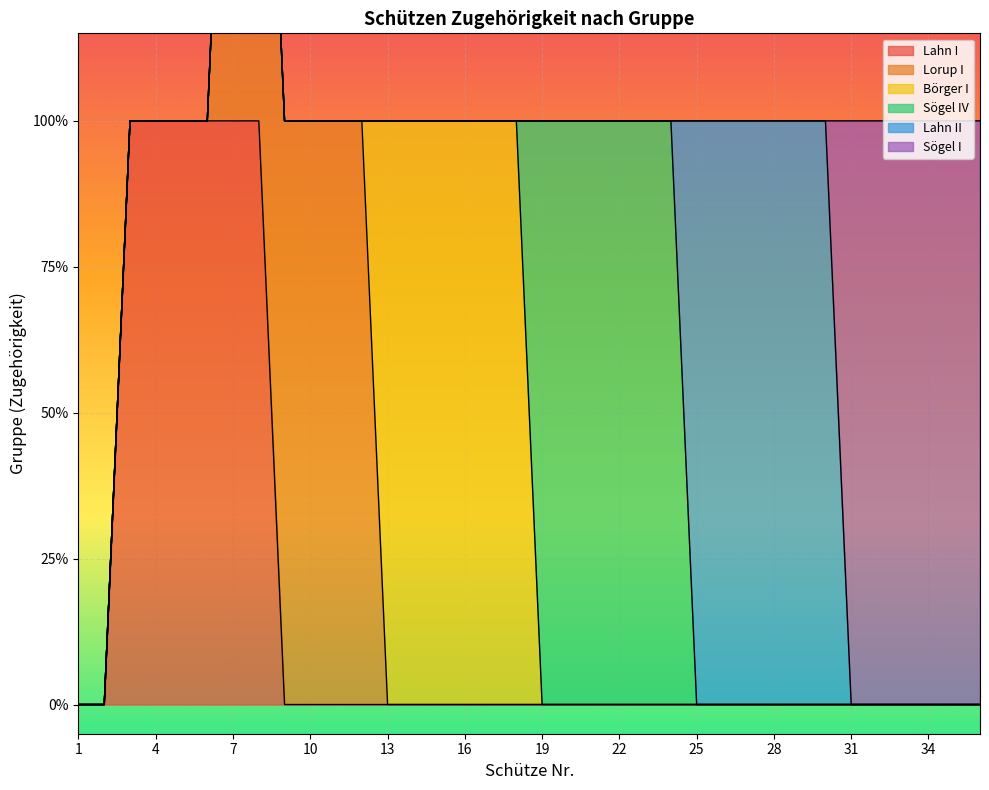

Rank the series by their maximum value, from lowest to highest.

Lahn I, Lorup I, Börger I, Sögel IV, Lahn II, Sögel I